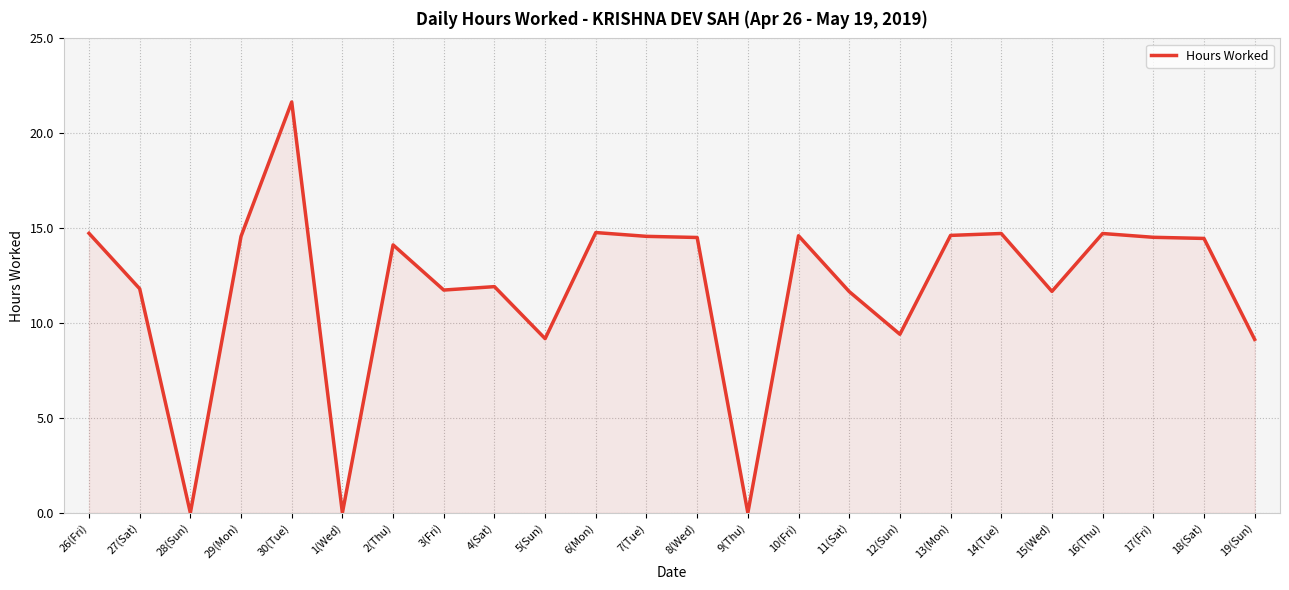

What is the sum of all values?

283.1